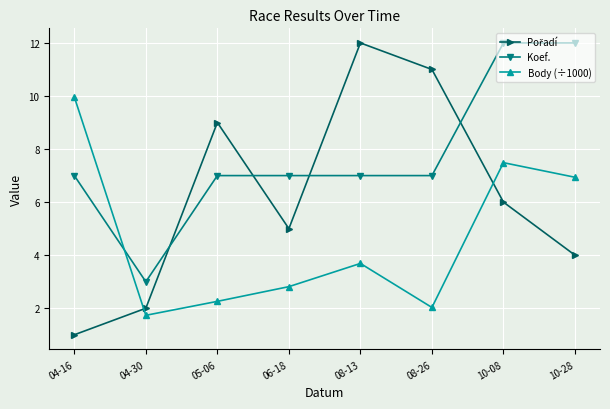

At which label does Body (÷1000) first exceed 3?

04-16